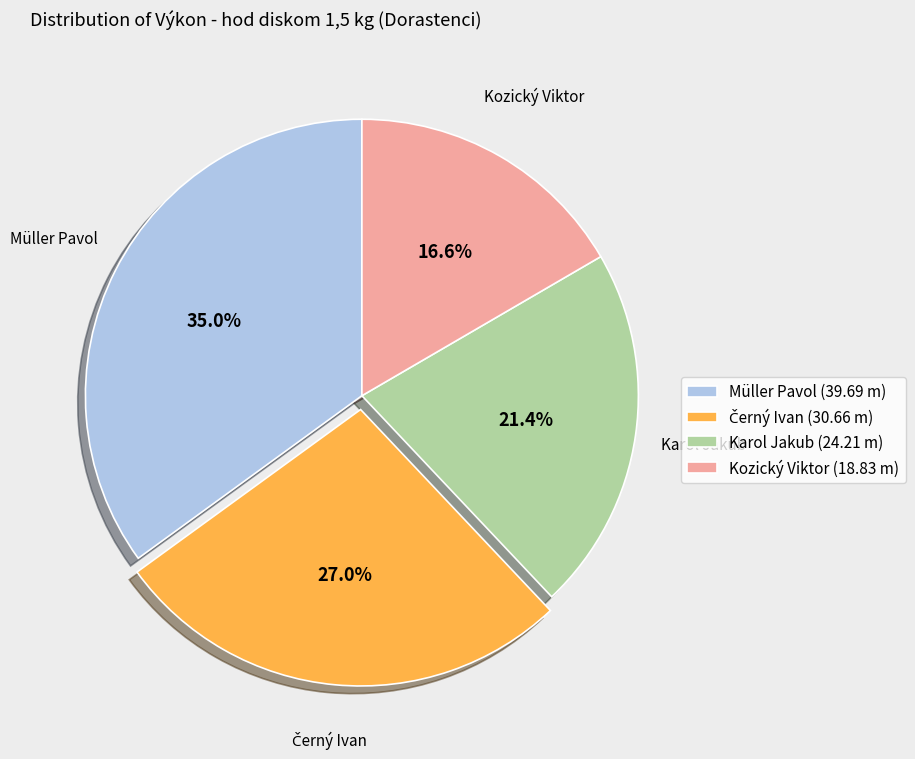

What is the smallest slice in the pie chart?

Kozický Viktor